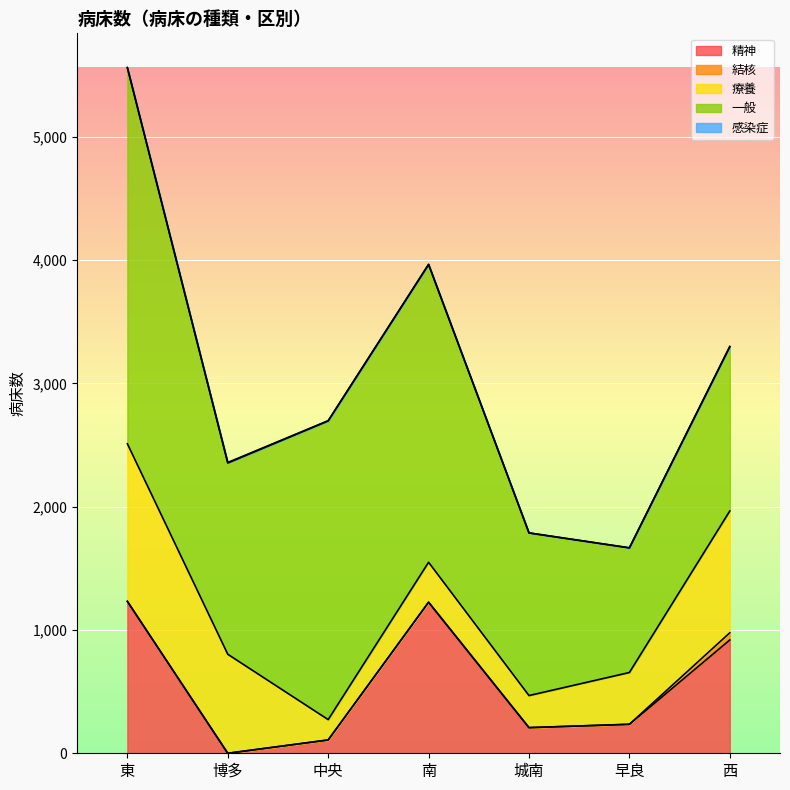

How many categories are shown in the chart?

7